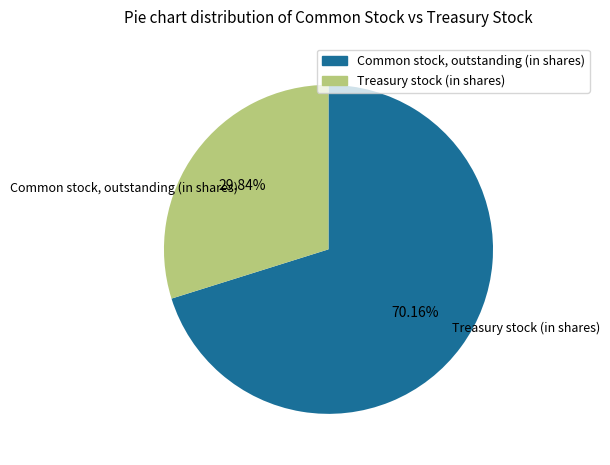

What is the majority slice?

Common stock, outstanding (in shares)